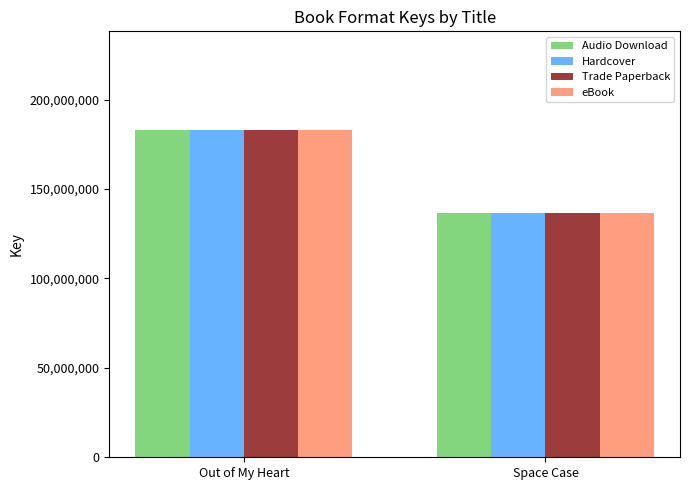

The Trade Paperback series shows 183212020 at Out of My Heart. True or false?

True